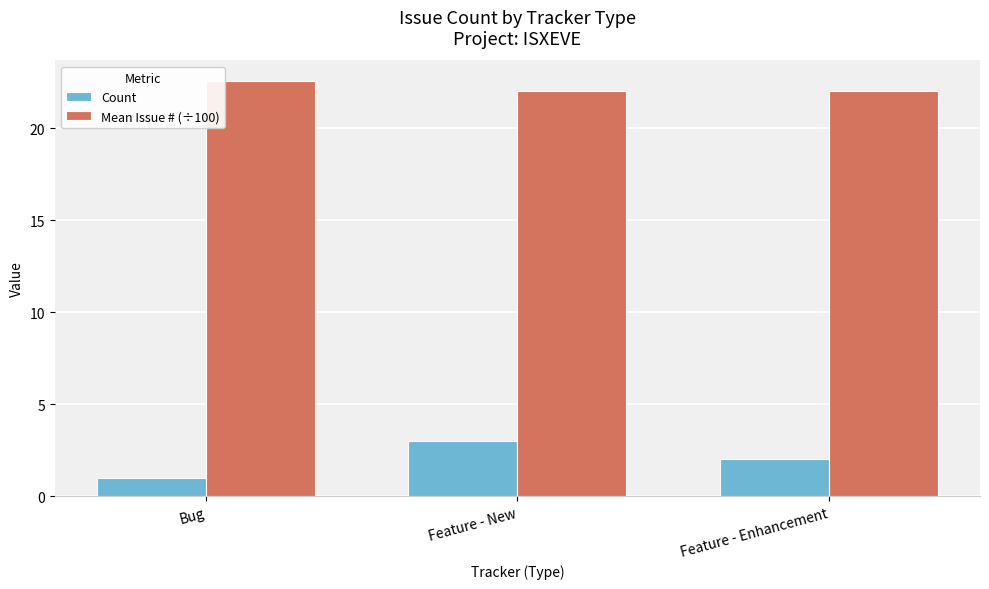

How many values in the Count series are below 2?

1